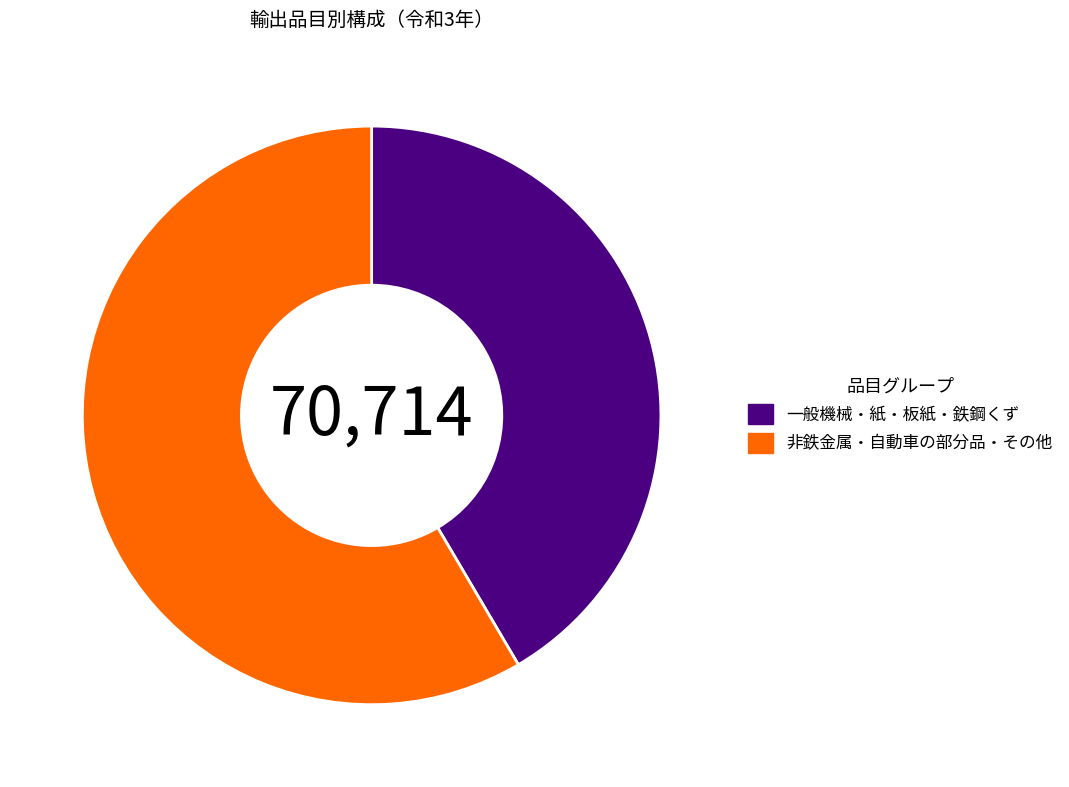

Which category has the smallest portion of the pie?

一般機械・紙・板紙・鉄鋼くず